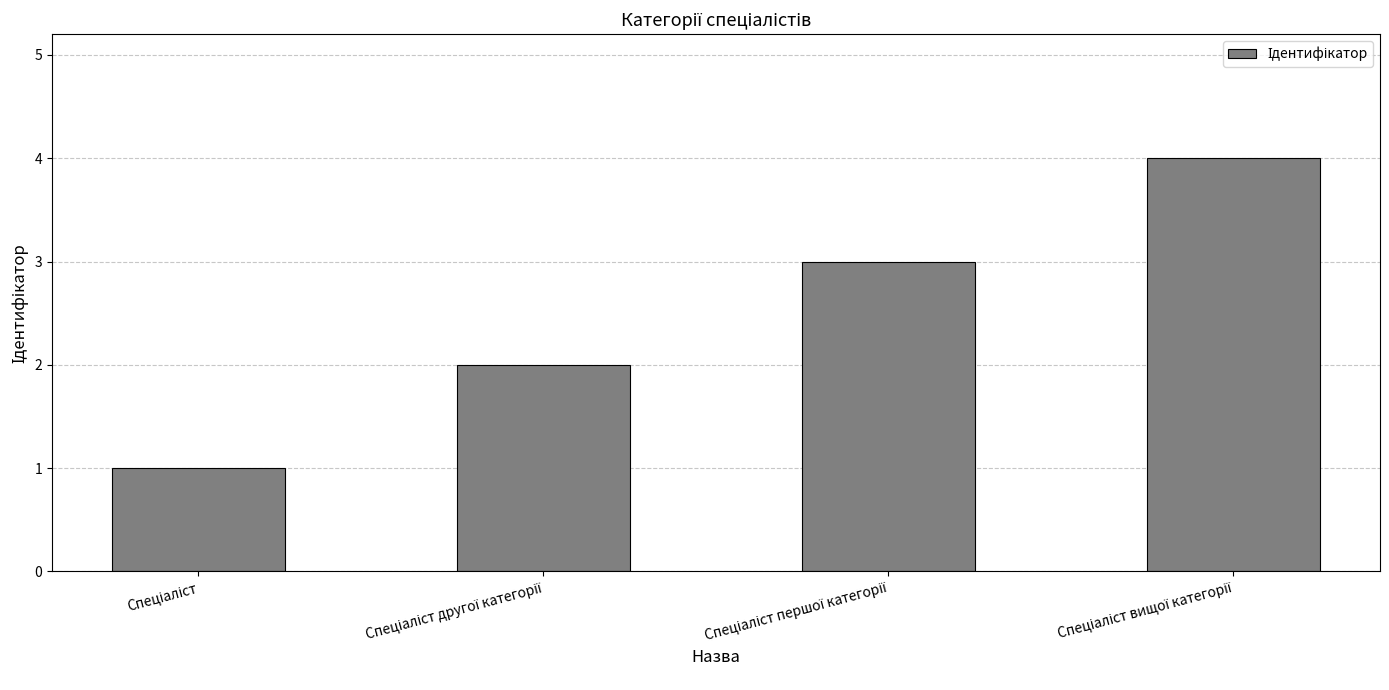

Are the bars horizontal?

No